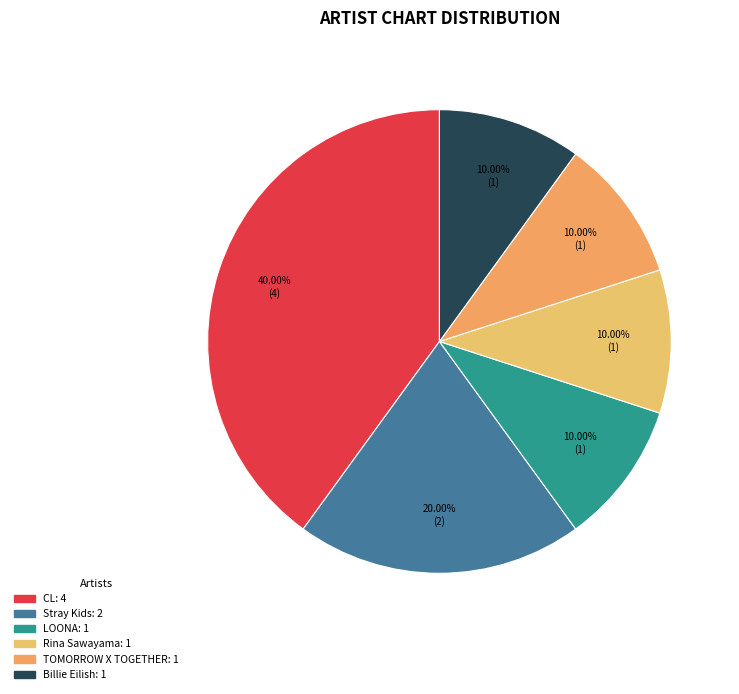

Is there any slice that represents more than half of the pie?

No